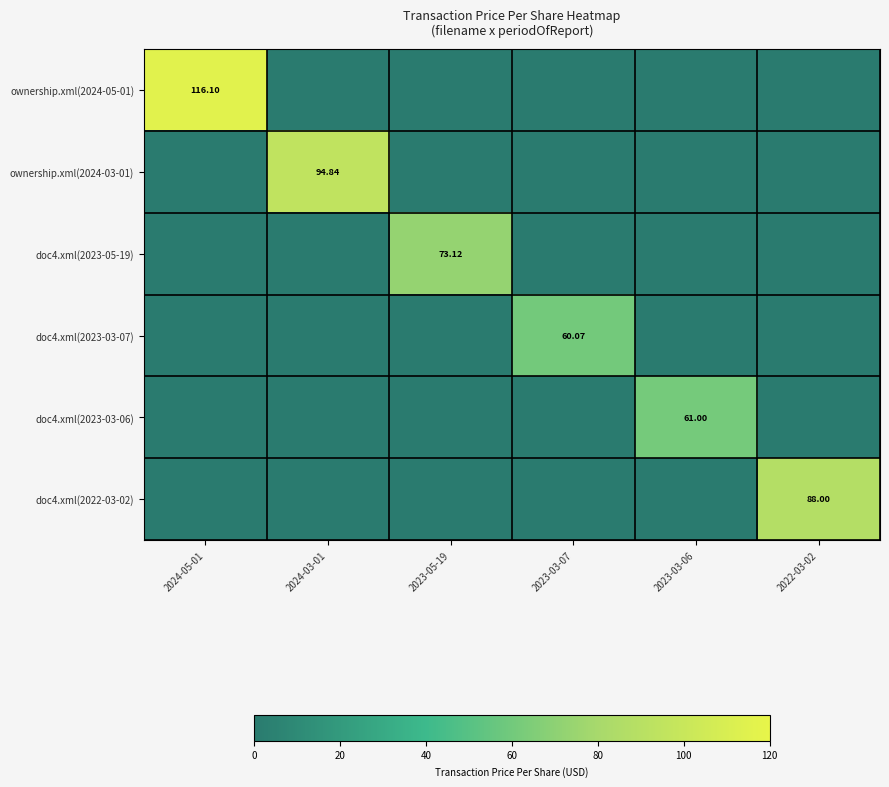

What is the difference between the maximum and second lowest values in the ownership.xml(2024-03-01) series?

94.8